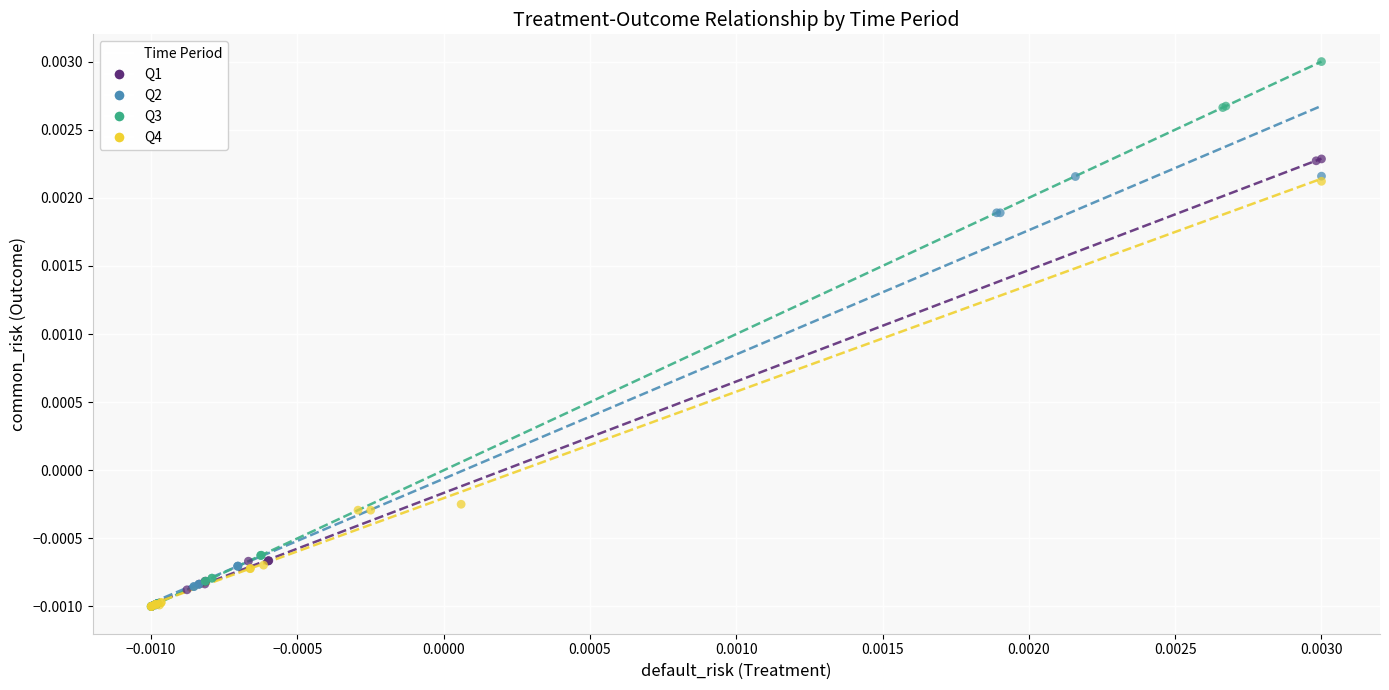

Which series has the largest Y range (max minus min)?

Q3